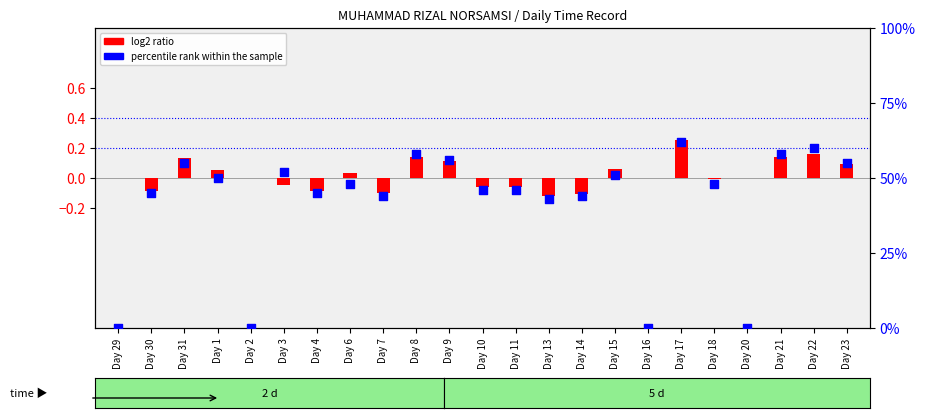

What are all the series names shown in the legend?

log2 ratio, percentile rank within the sample